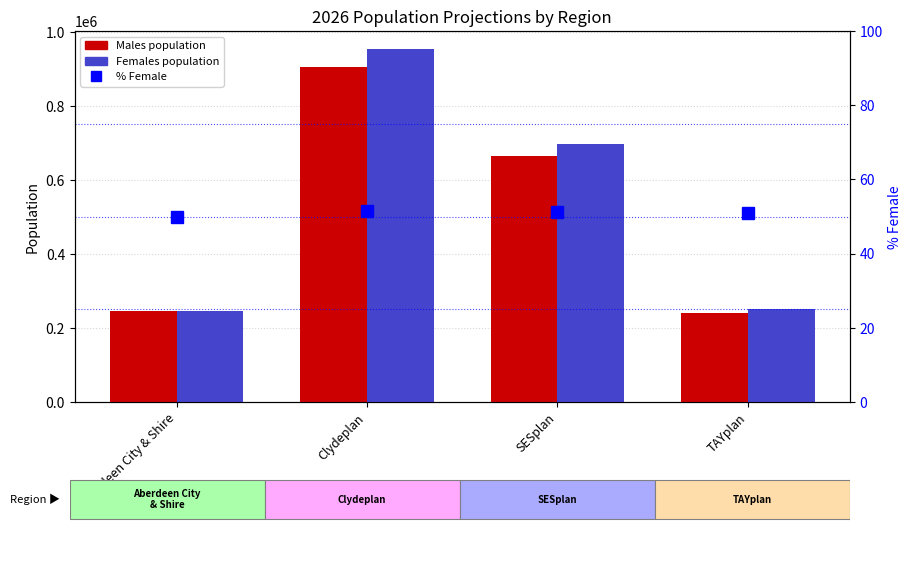

True or false: Females has a value of 251209.0 at TAYplan.

True